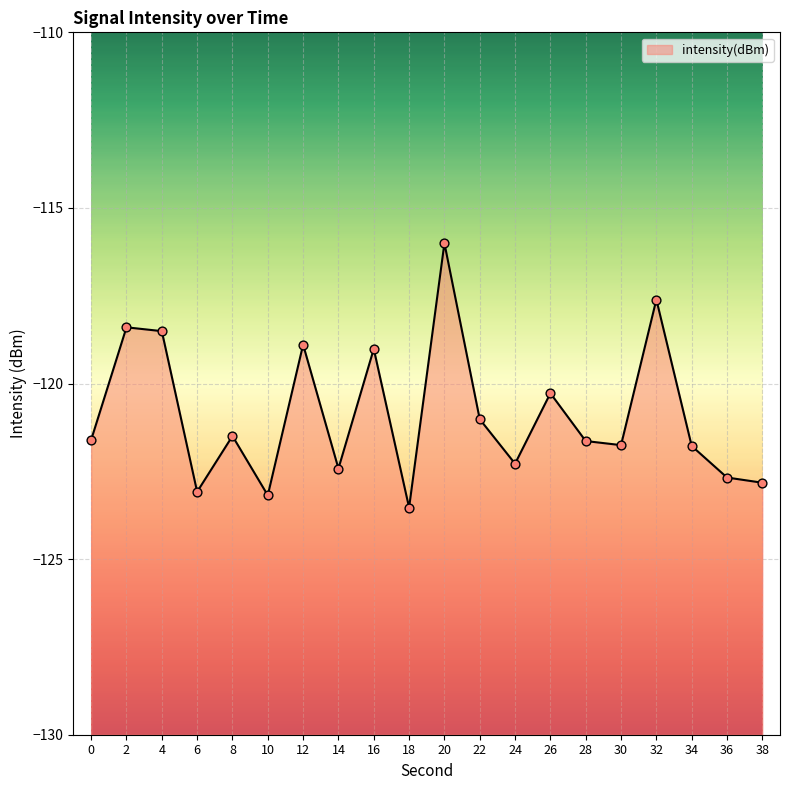

What is the change in value from 4 to 20?

+2.5